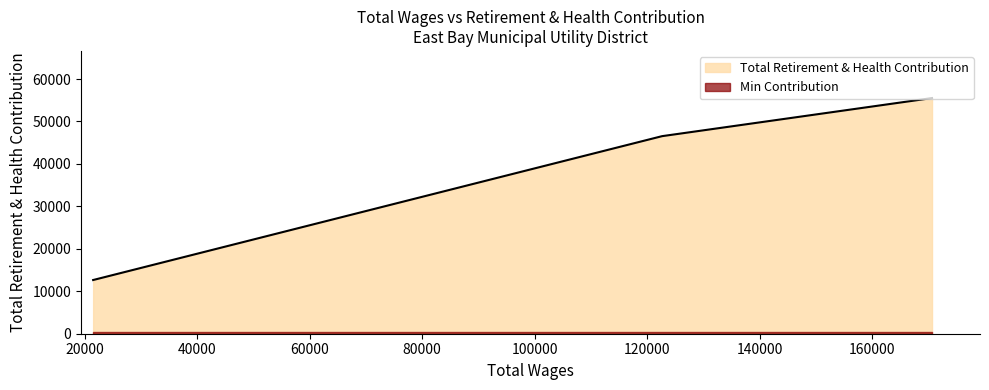

The value at Administrative Clerk is 19677. True or false?

False